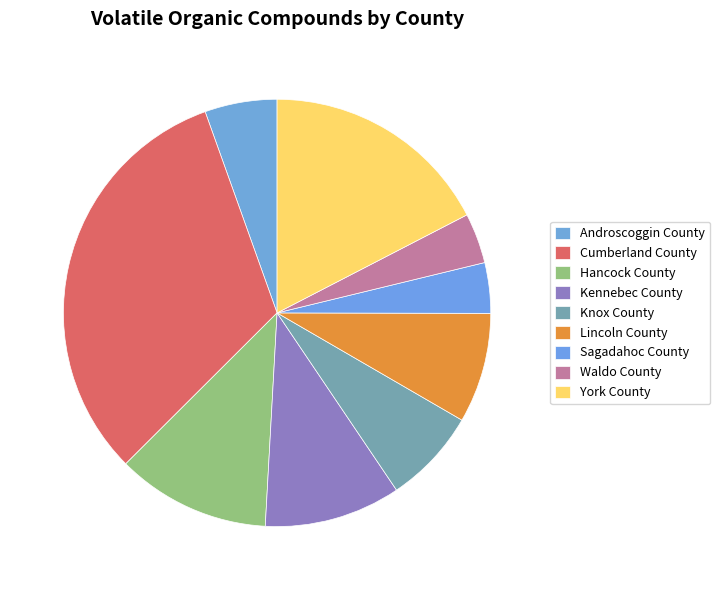

What percentage is the Knox County slice, to the nearest percent?

7%